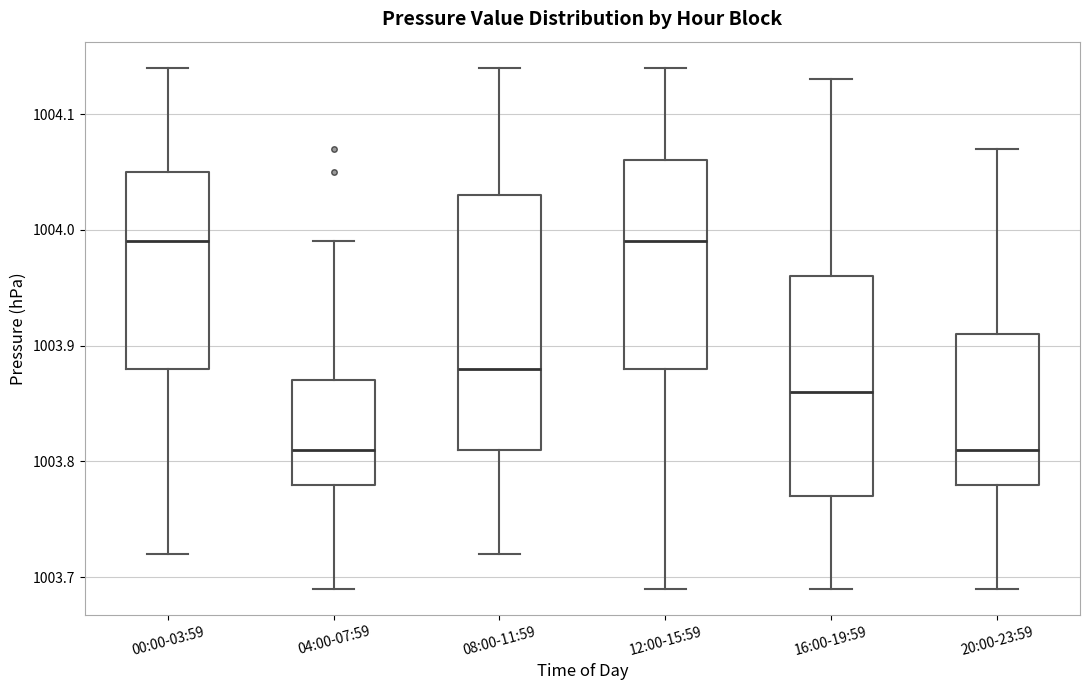

Where is the upper edge of the box for 00:00-03:59 on the y-axis? The values are not printed on the chart, so give them approximately, as read against the axis.

1004.05